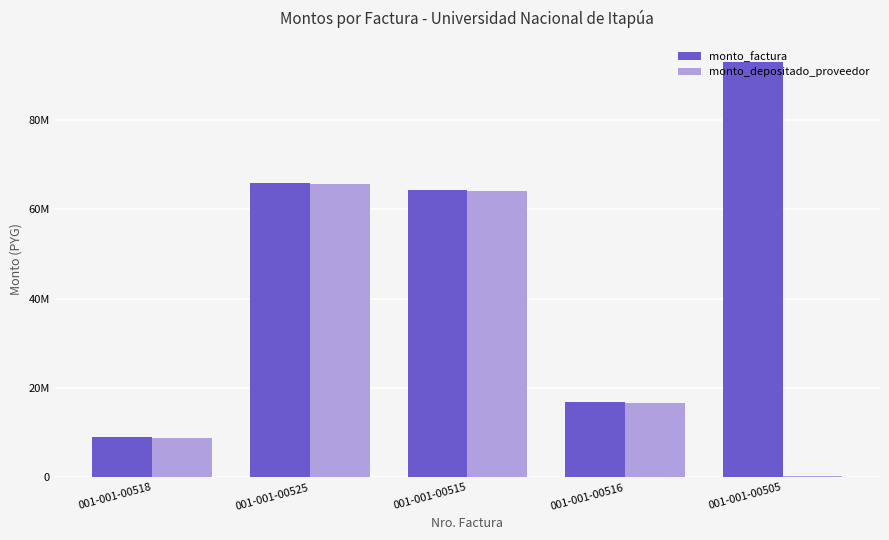

What is the total value across all series at 001-001-00505?

93307328